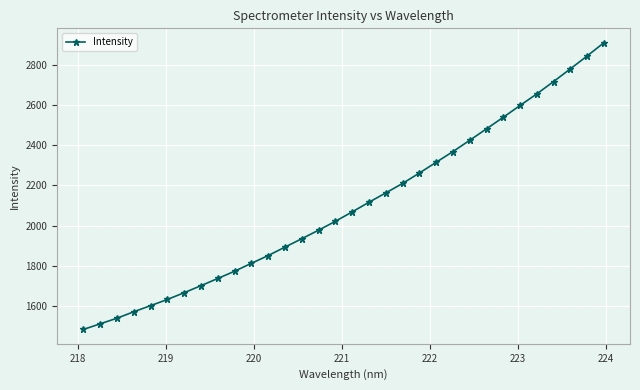

What is the average value?

2099.3